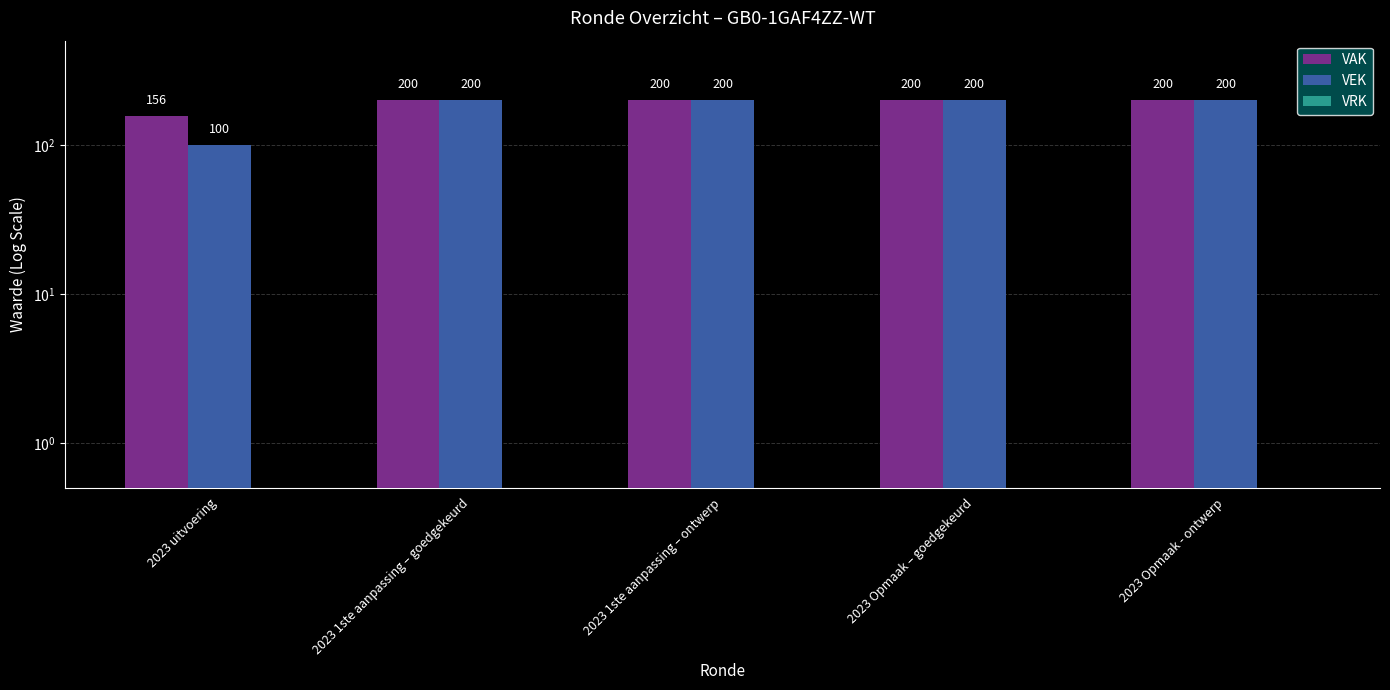

At 2023 Opmaak – goedgekeurd, list the series in order from smallest to largest.

VRK, VAK, VEK